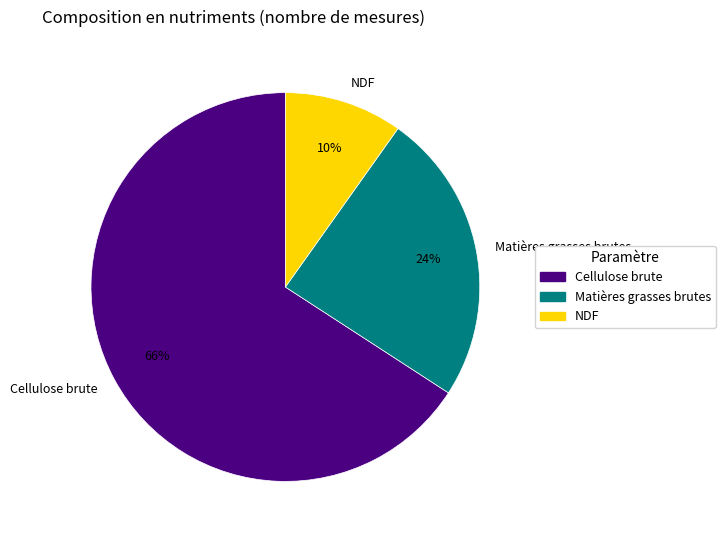

To the nearest percent, what is the combined percentage of Cellulose brute and NDF?

76%